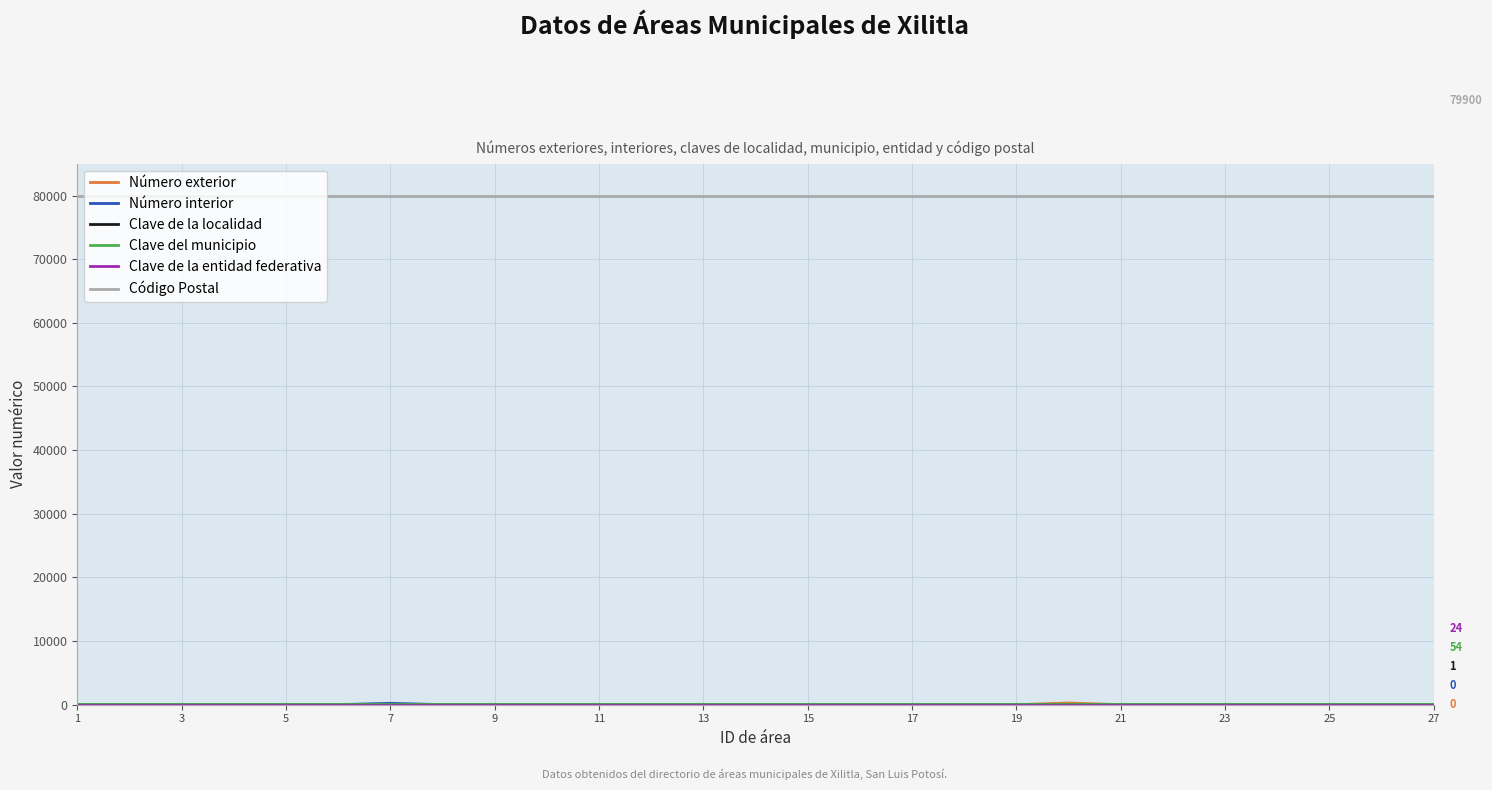

What is the greatest value displayed?

79900